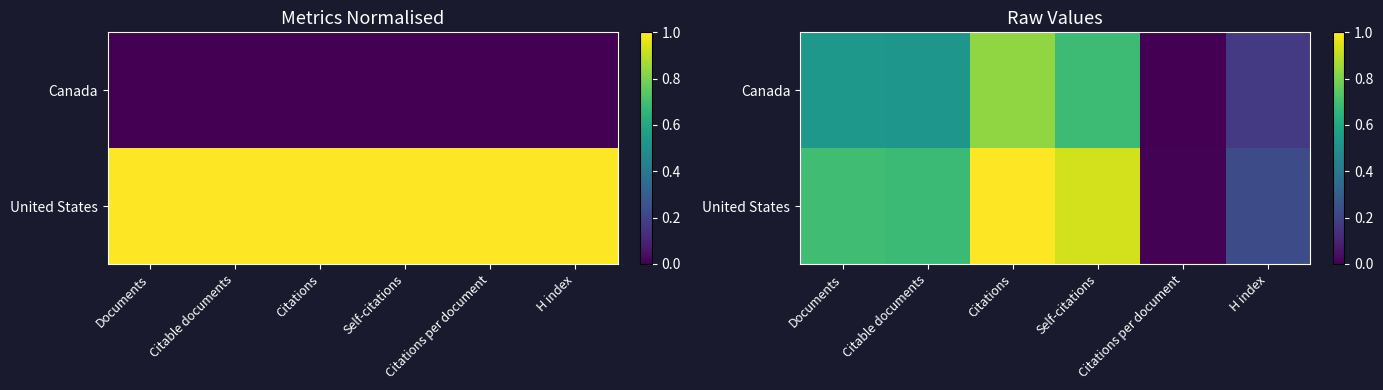

How many data points does each series have?

6